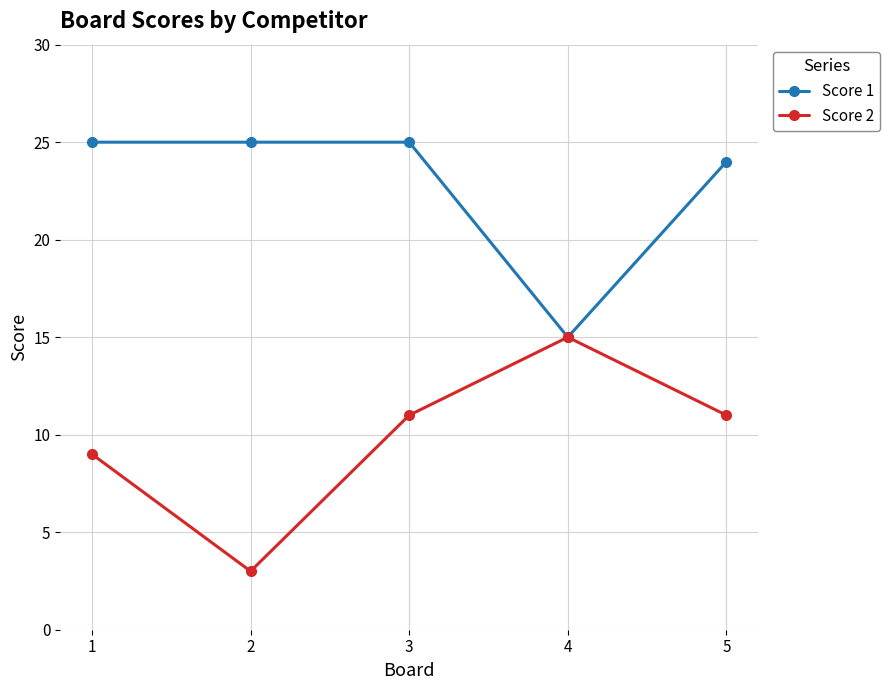

Which series has the widest spread of values?

Score 2